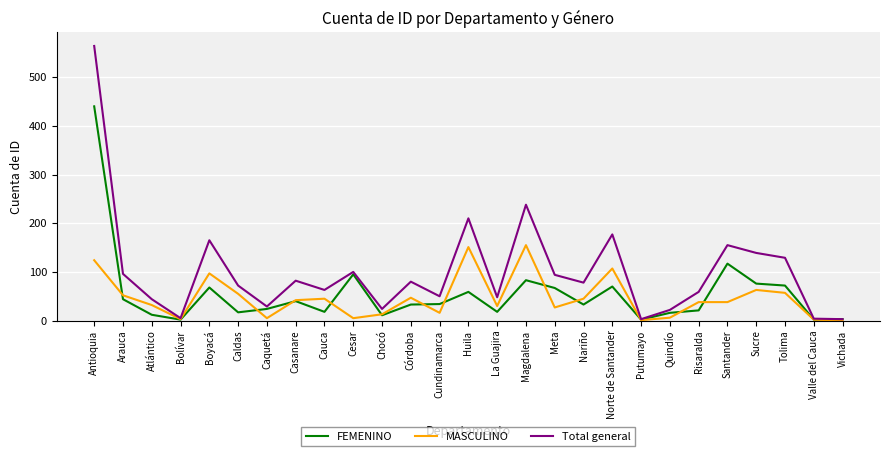

Rank the series by their maximum value, from highest to lowest.

Total general, FEMENINO, MASCULINO